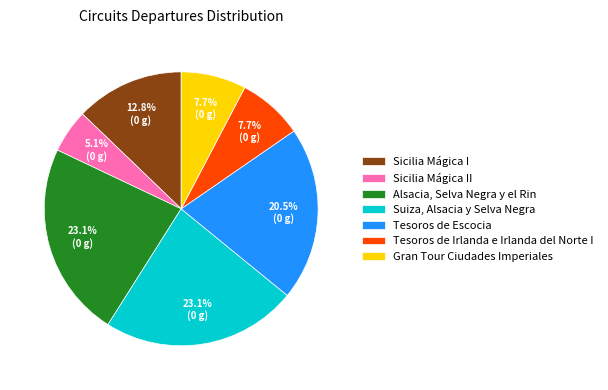

What is the ratio of the value at Alsacia, Selva Negra y el Rin to the value at Sicilia Mágica I?

1.8